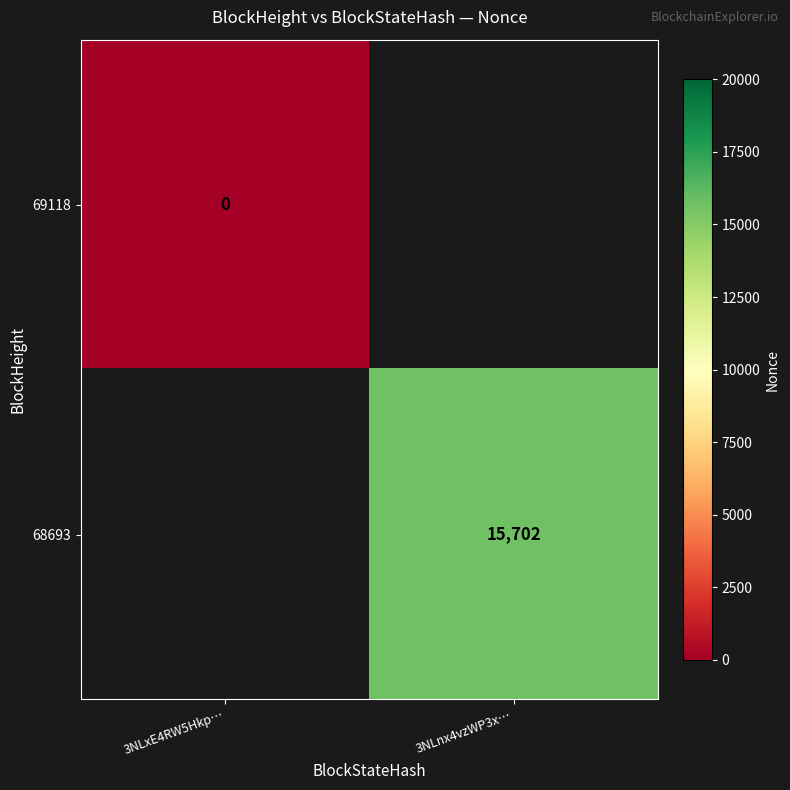

The value of 68693 at 3NLnx4vzWP3x… is 27878. True or false?

False